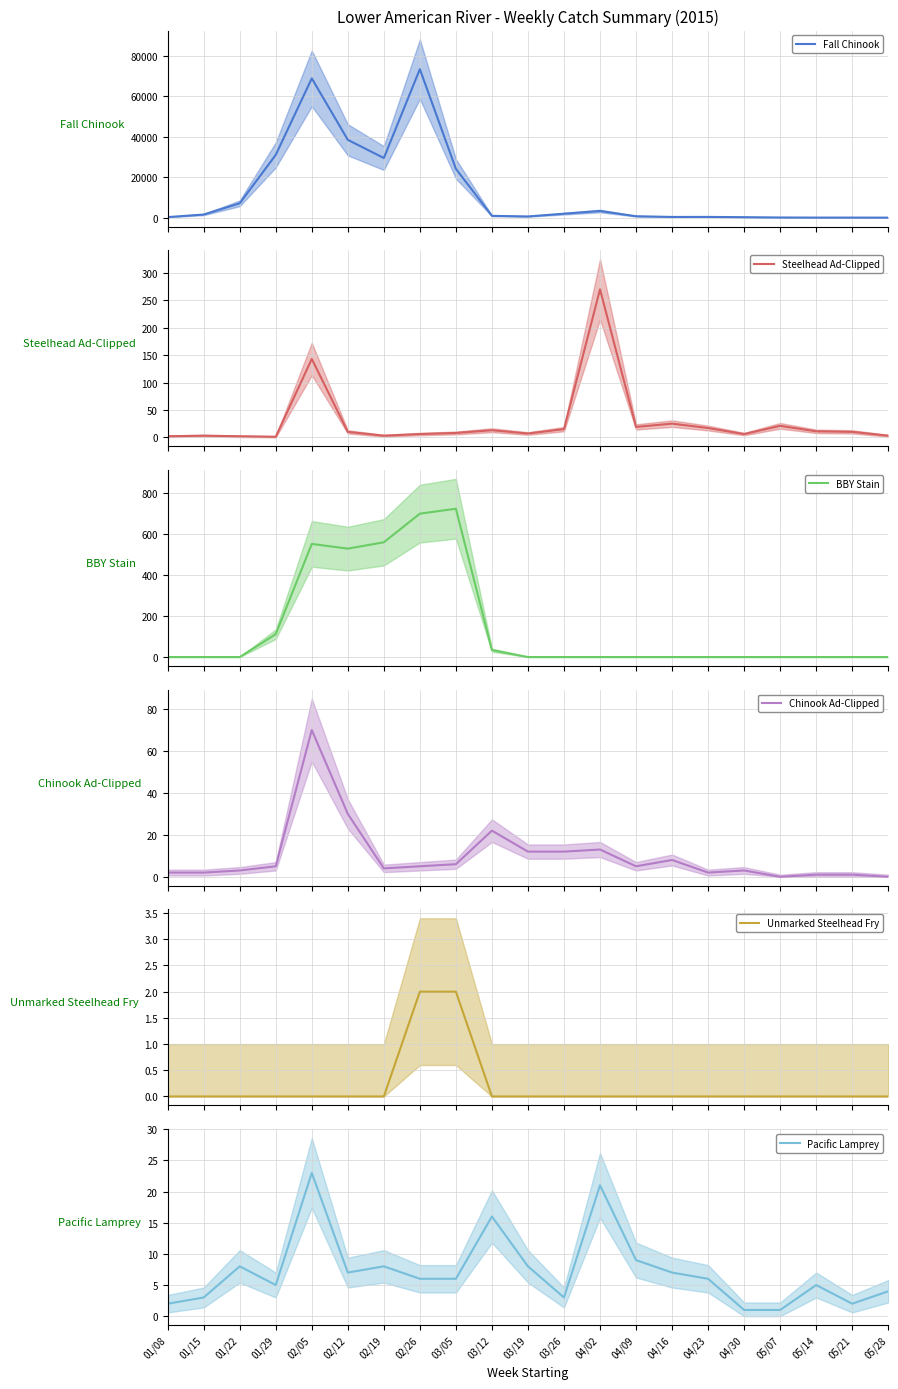

Rank the series by their maximum value, from lowest to highest.

Unmarked Steelhead Fry, Pacific Lamprey, Chinook Ad-Clipped, Steelhead Ad-Clipped, BBY Stain, Fall Chinook